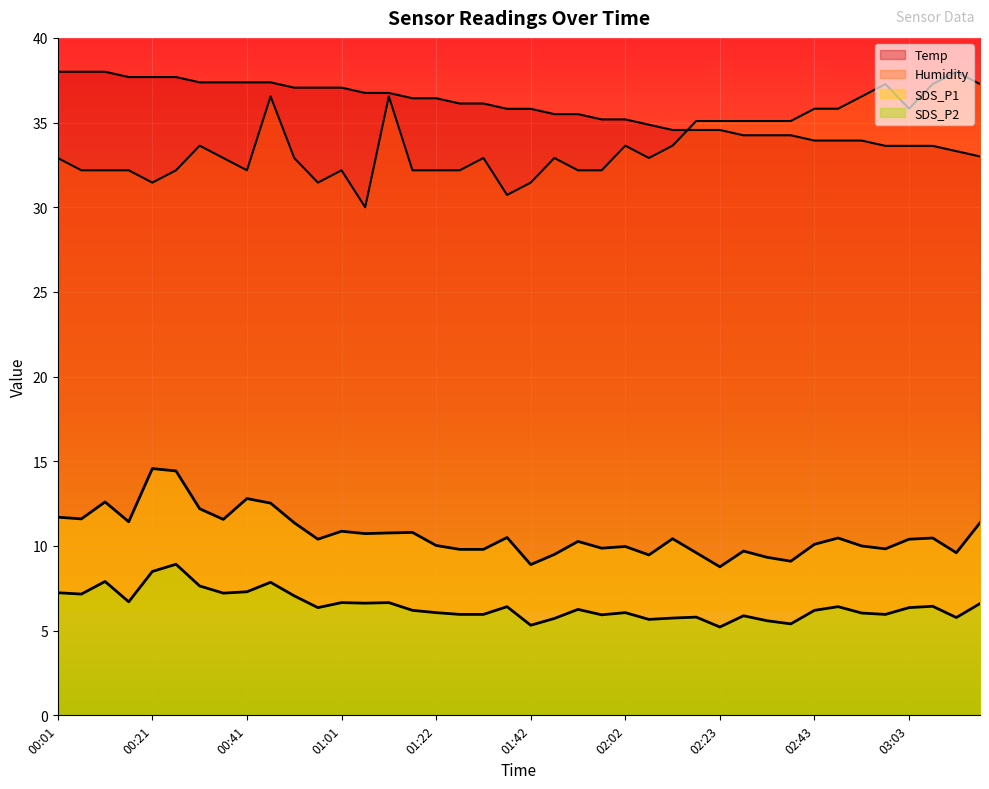

True or false: Humidity has a value of 42.8 at 01:52.

False